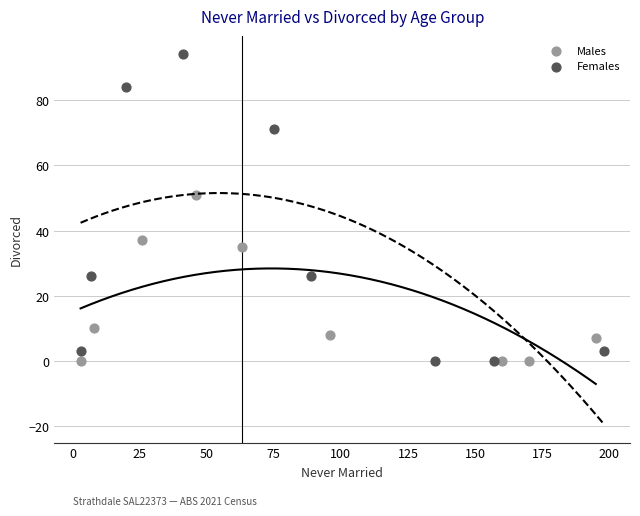

Which series has the largest Y range (max minus min)?

Females